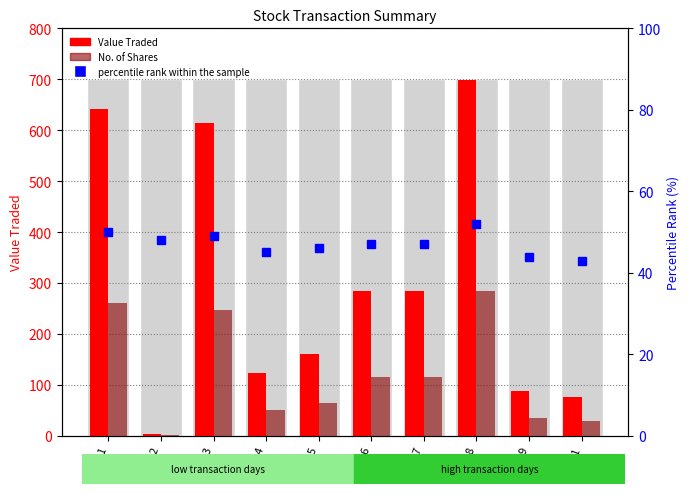

What is the sum of all percentile rank within the sample values?

471